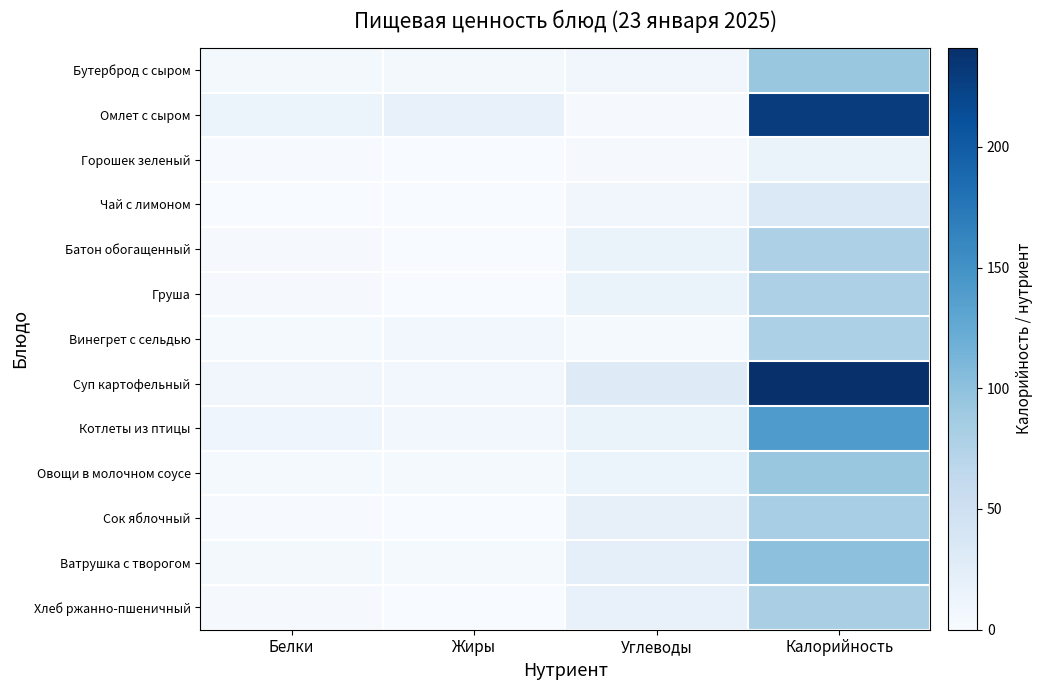

Rank the series by their maximum value, from lowest to highest.

Горошек зеленый, Чай с лимоном, Батон обогащенный, Груша, Винегрет с сельдью, Хлеб ржанно-пшеничный, Сок яблочный, Овощи в молочном соусе, Бутерброд с сыром, Ватрушка с творогом, Котлеты из птицы, Омлет с сыром, Суп картофельный